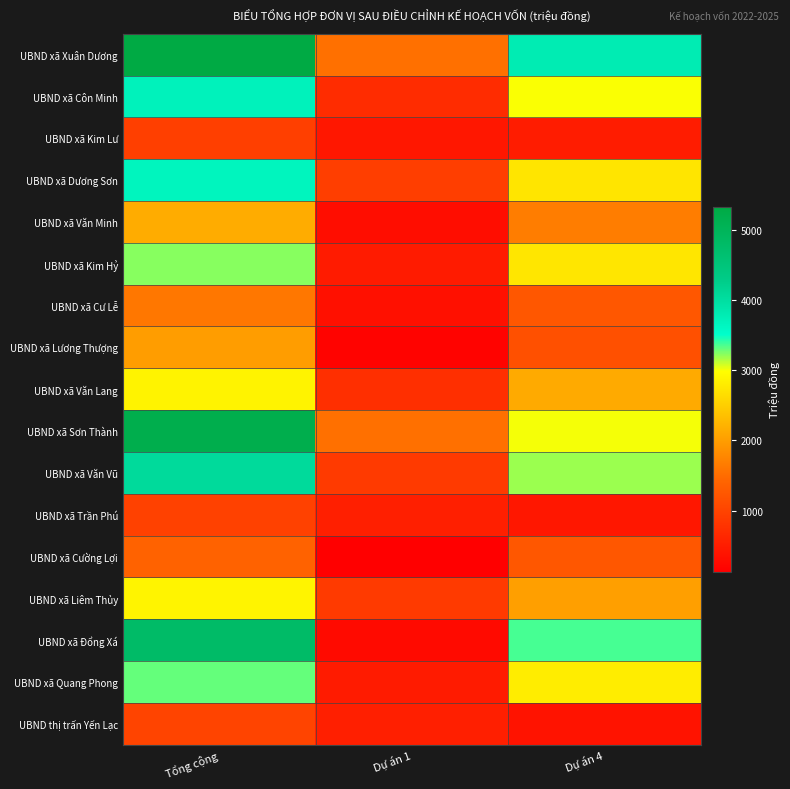

Reading right to left, transcribe all the data shown in this chart.

UBND xã Xuân Dương: Dự án 4=3787.2	Dự án 1=1540.0	Tổng cộng=5327.2
UBND xã Côn Minh: Dự án 4=2999.5	Dự án 1=704.0	Tổng cộng=3703.5
UBND xã Kim Lư: Dự án 4=499.9	Dự án 1=440.0	Tổng cộng=939.9
UBND xã Dương Sơn: Dự án 4=2733.8	Dự án 1=924.0	Tổng cộng=3657.8
UBND xã Văn Minh: Dự án 4=1665.3	Dự án 1=308.0	Tổng cộng=2149.3
UBND xã Kim Hỷ: Dự án 4=2746.2	Dự án 1=484.0	Tổng cộng=3230.2
UBND xã Cư Lễ: Dự án 4=1254.9	Dự án 1=352.0	Tổng cộng=1606.9
UBND xã Lương Thượng: Dự án 4=1159.8	Dự án 1=176.0	Tổng cộng=1995.8
UBND xã Văn Lang: Dự án 4=2129.4	Dự án 1=748.0	Tổng cộng=2877.4
UBND xã Sơn Thành: Dự án 4=3009.8	Dự án 1=1540.0	Tổng cộng=5165.9
UBND xã Văn Vũ: Dự án 4=3188.9	Dự án 1=880.0	Tổng cộng=4068.9
UBND xã Trần Phú: Dự án 4=439.6	Dự án 1=528.0	Tổng cộng=967.6
UBND xã Cường Lợi: Dự án 4=1250.0	Dự án 1=132.0	Tổng cộng=1382.0
UBND xã Liêm Thủy: Dự án 4=2011.9	Dự án 1=880.0	Tổng cộng=2891.9
UBND xã Đổng Xá: Dự án 4=3361.4	Dự án 1=264.0	Tổng cộng=4769.4
UBND xã Quang Phong: Dự án 4=2818.0	Dự án 1=484.0	Tổng cộng=3302.0
UBND thị trấn Yến Lạc: Dự án 4=394.7	Dự án 1=528.0	Tổng cộng=1010.7